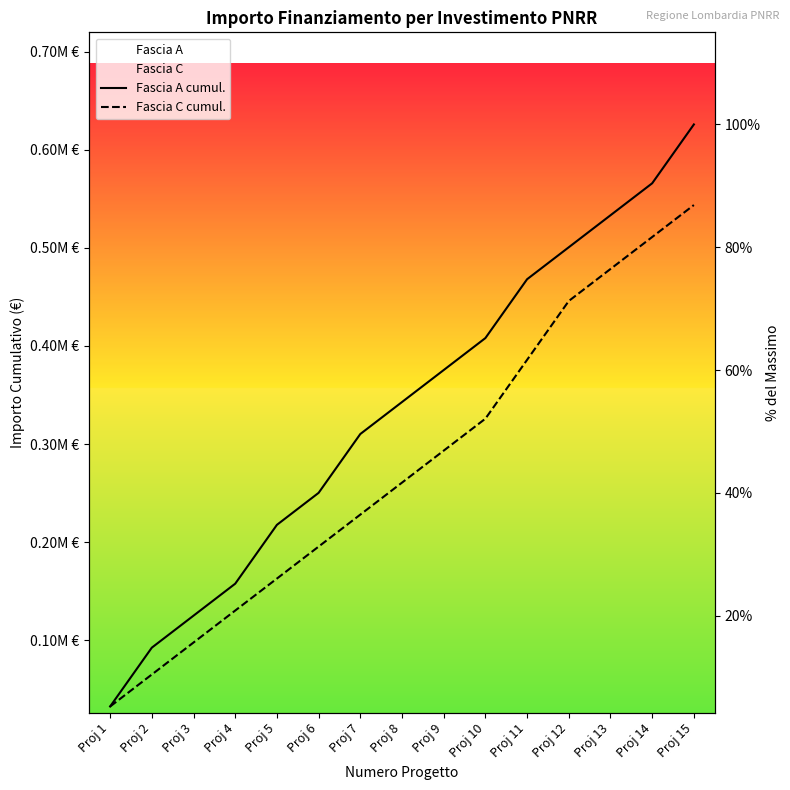

The Fascia C cumul. series shows 91236 at Proj 10. True or false?

False